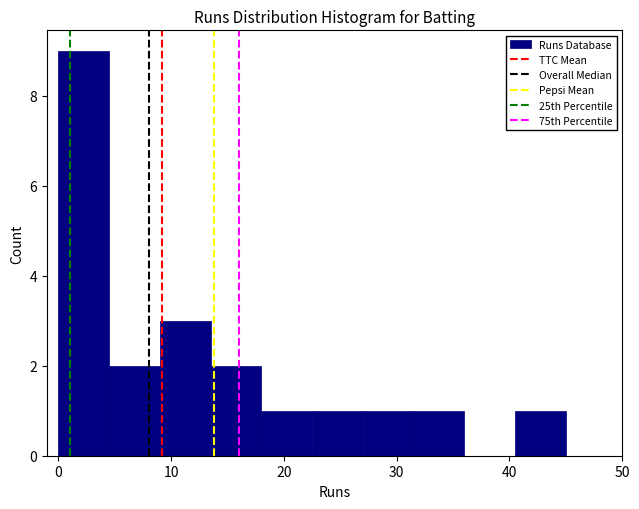

Reading left to right, transcribe this chart: for each bar, give the range it covers on the x-axis and its height. Neither the bar edges nor the heights are printed on the chart, so give them approximately, as read against the axes.

0.0 to 4.5: 9
4.5 to 9.0: 2
9.0 to 13.5: 3
13.5 to 18.0: 2
18.0 to 22.5: 1
22.5 to 27.0: 1
27.0 to 31.5: 1
31.5 to 36.0: 1
36.0 to 40.5: 0
40.5 to 45.0: 1